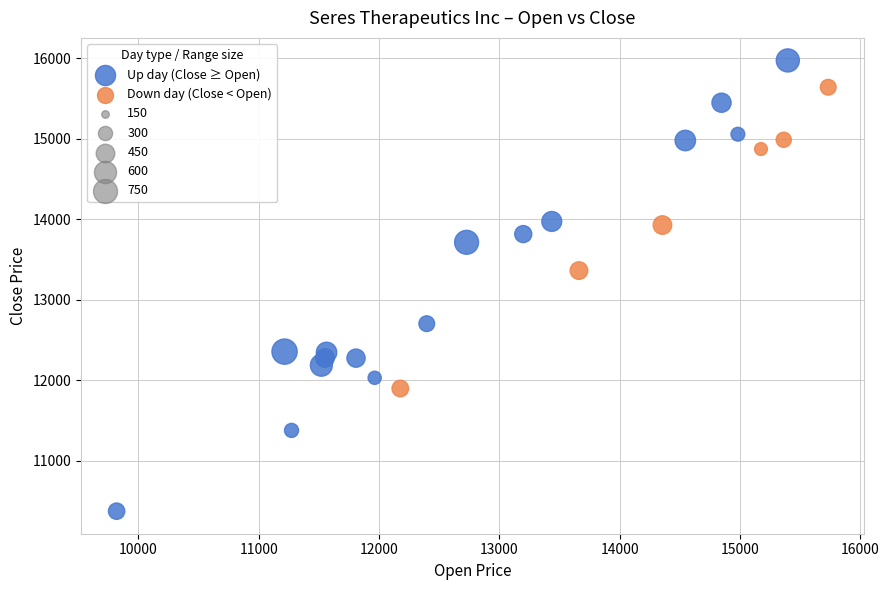

Which series contains the highest Y value?

Up day (Close ≥ Open)